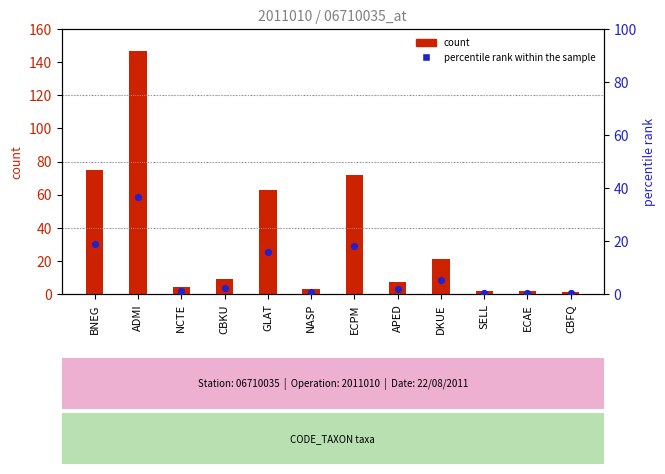

What is the total value across all series at NASP?

3.8